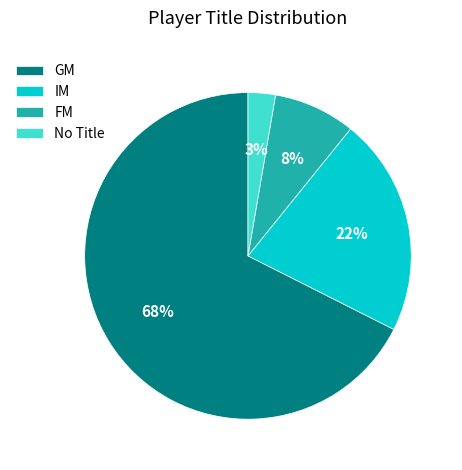

Rank the categories by value from highest to lowest.

GM, IM, FM, No Title